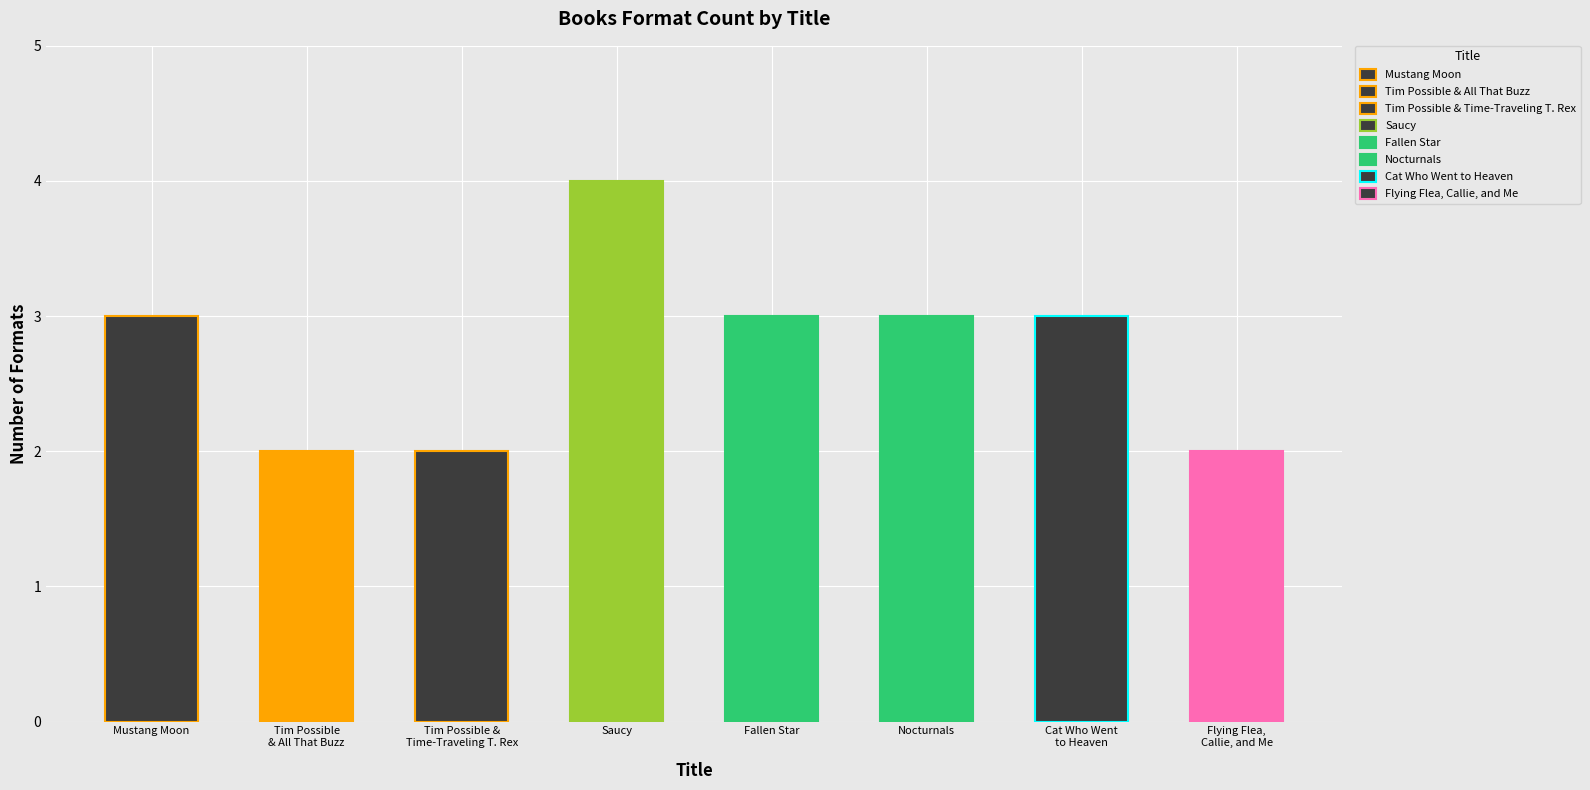

Count the values in the range 2 to 3.

7